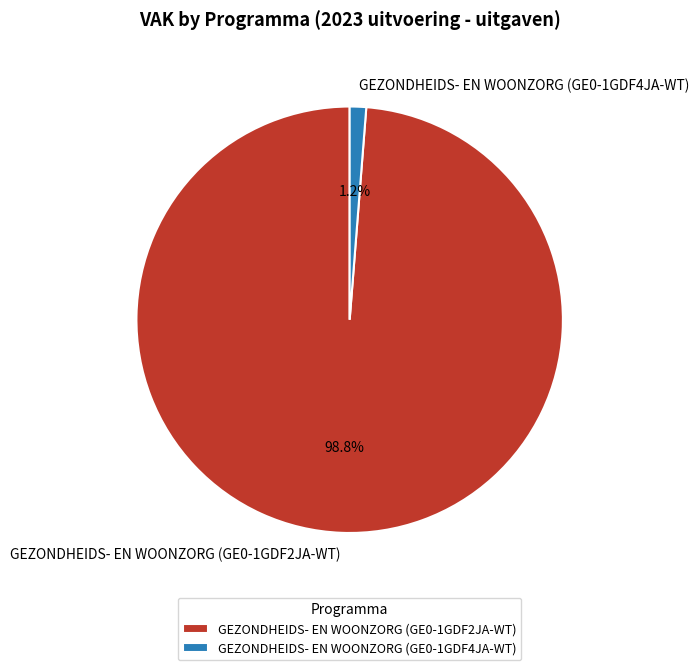

Rank the categories by value from highest to lowest.

GEZONDHEIDS- EN WOONZORG (GE0-1GDF2JA-WT), GEZONDHEIDS- EN WOONZORG (GE0-1GDF4JA-WT)